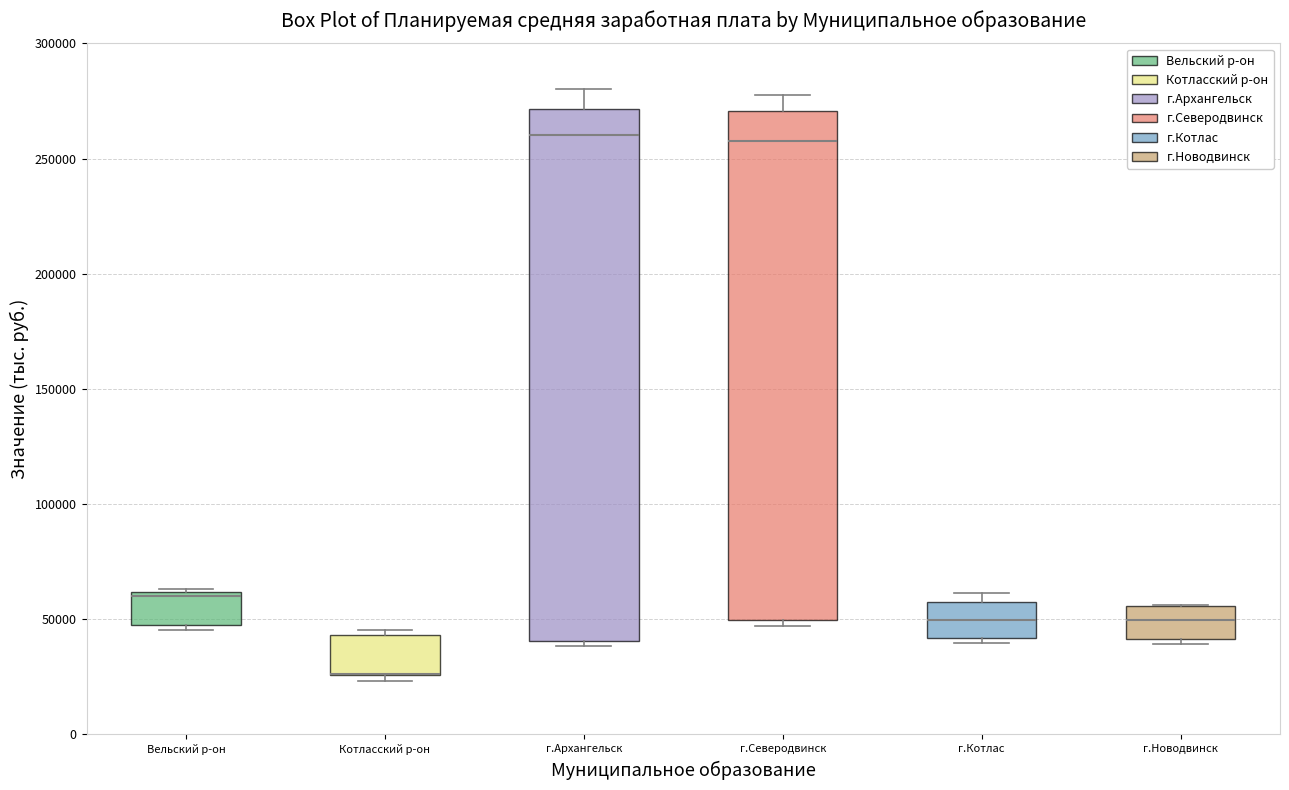

Where is the upper edge of the box for г.Новодвинск on the y-axis? The values are not printed on the chart, so give them approximately, as read against the axis.

55000